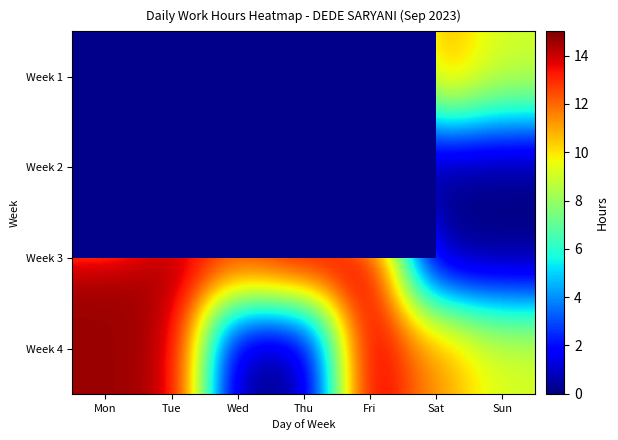

Is the value of Week 1 at Wed greater than the value of Week 4 at Wed?

No